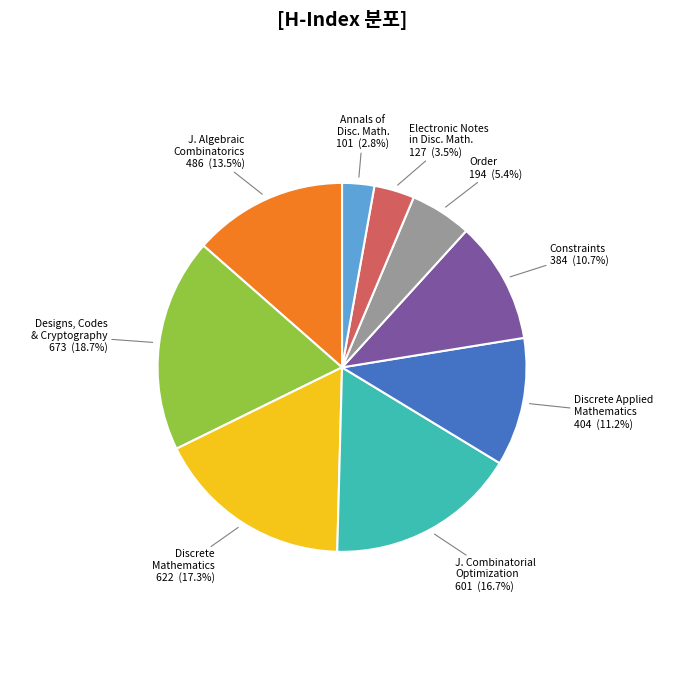

Is there any slice that represents more than half of the pie?

No